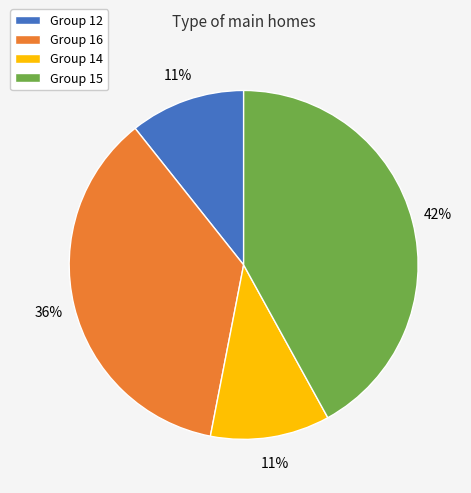

To the nearest percent, what percentage of the pie is Group 12?

11%